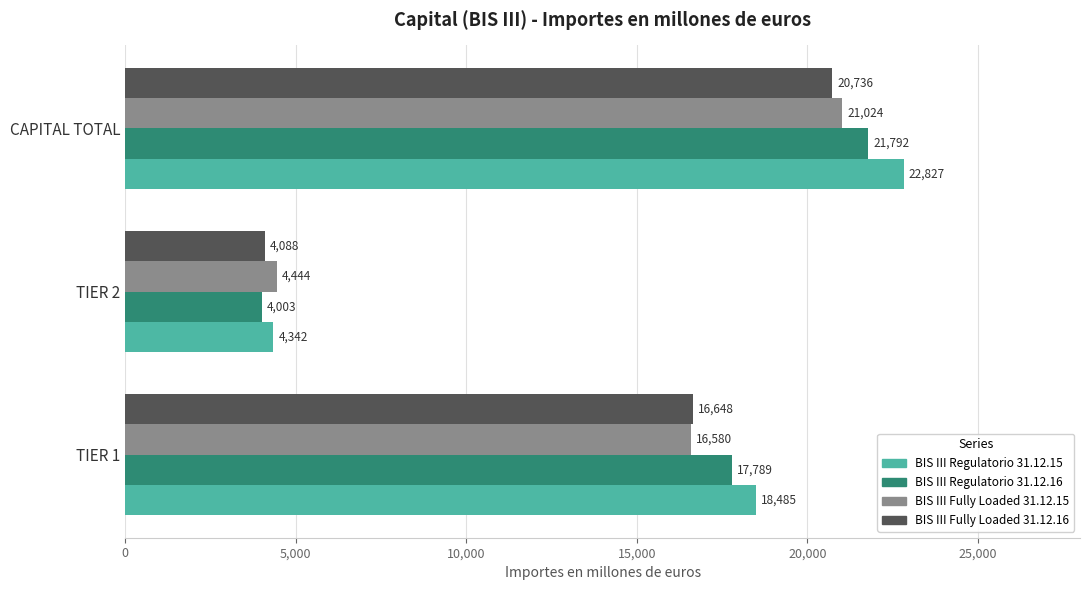

Where is BIS III Fully Loaded 31.12.15 nearest to the value 12734?

TIER 1